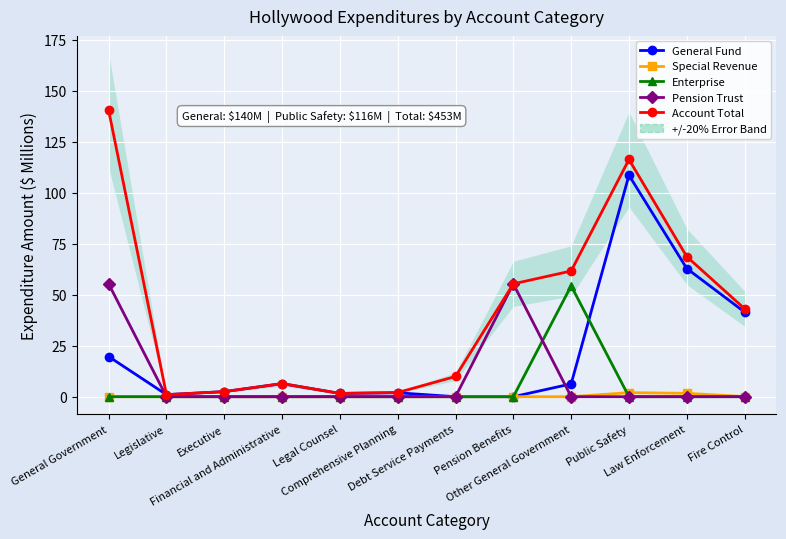

What are all the series names shown in the legend?

General Fund, Special Revenue, Enterprise, Pension Trust, Account Total